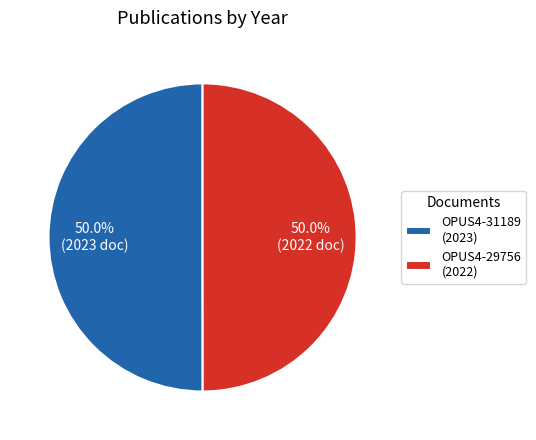

Count the number of slices in the pie.

2